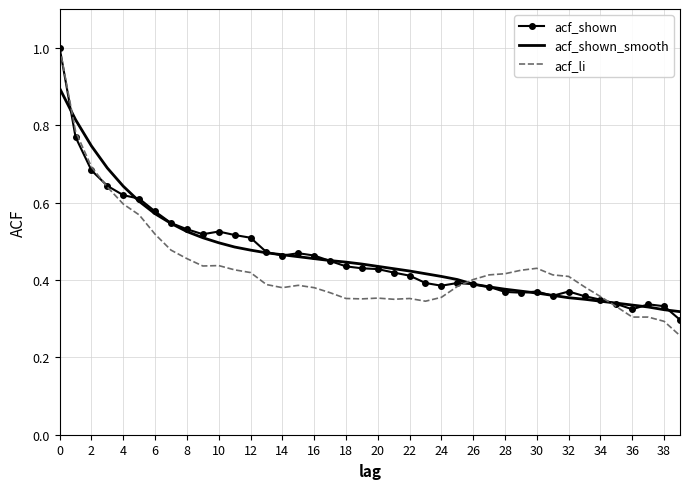

Reading left to right, transcribe all the data shown in this chart.

acf_shown: 1.0	0.8	0.7	0.6	0.6	0.6	0.6	0.5	0.5	0.5	0.5	0.5	0.5	0.5	0.5	0.5	0.5	0.4	0.4	0.4	0.4	0.4	0.4	0.4	0.4	0.4	0.4	0.4	0.4	0.4	0.4	0.4	0.4	0.4	0.3	0.3	0.3	0.3	0.3	0.3
acf_shown_smooth: 0.9	0.8	0.7	0.7	0.6	0.6	0.6	0.5	0.5	0.5	0.5	0.5	0.5	0.5	0.5	0.5	0.5	0.5	0.4	0.4	0.4	0.4	0.4	0.4	0.4	0.4	0.4	0.4	0.4	0.4	0.4	0.4	0.4	0.3	0.3	0.3	0.3	0.3	0.3	0.3
acf_li: 1.0	0.8	0.7	0.6	0.6	0.6	0.5	0.5	0.5	0.4	0.4	0.4	0.4	0.4	0.4	0.4	0.4	0.4	0.4	0.4	0.4	0.3	0.4	0.3	0.4	0.4	0.4	0.4	0.4	0.4	0.4	0.4	0.4	0.4	0.4	0.3	0.3	0.3	0.3	0.3